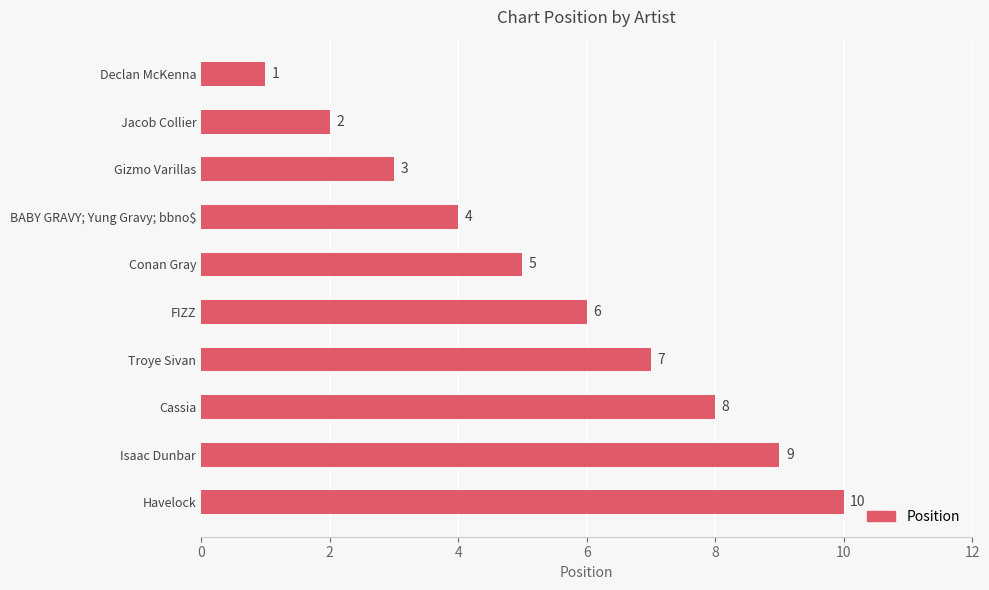

Are the bars horizontal?

Yes